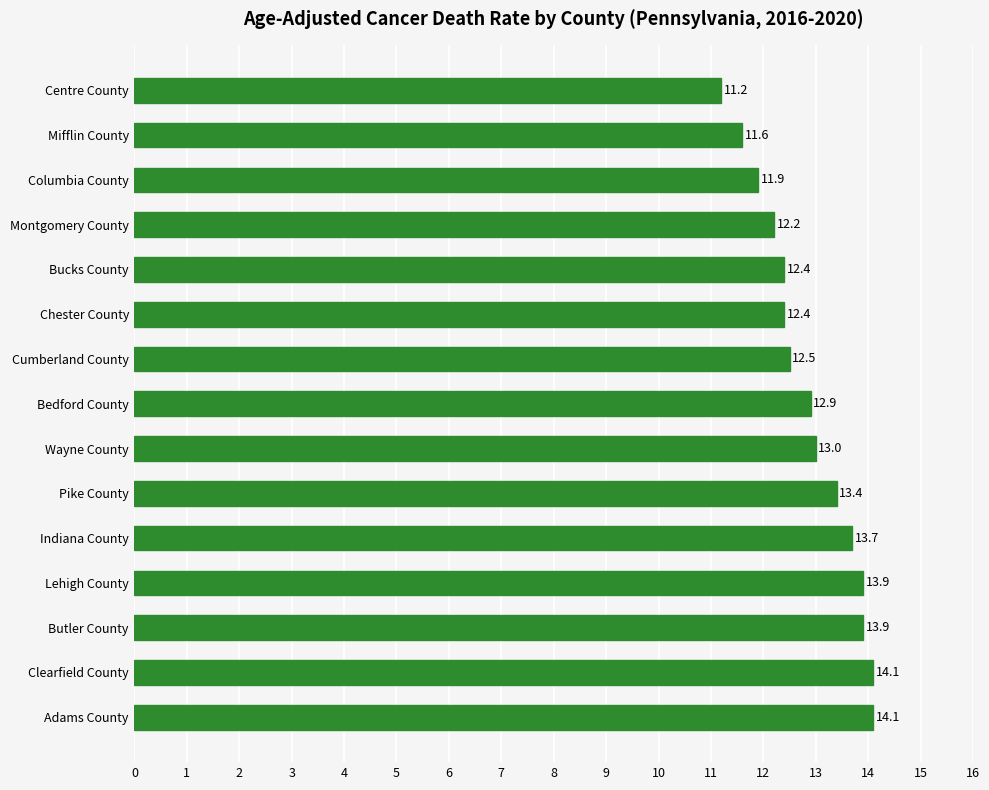

Reading bottom to top, transcribe all the data shown in this chart.

Adams County=14.1	Clearfield County=14.1	Butler County=13.9	Lehigh County=13.9	Indiana County=13.7	Pike County=13.4	Wayne County=13.0	Bedford County=12.9	Cumberland County=12.5	Chester County=12.4	Bucks County=12.4	Montgomery County=12.2	Columbia County=11.9	Mifflin County=11.6	Centre County=11.2